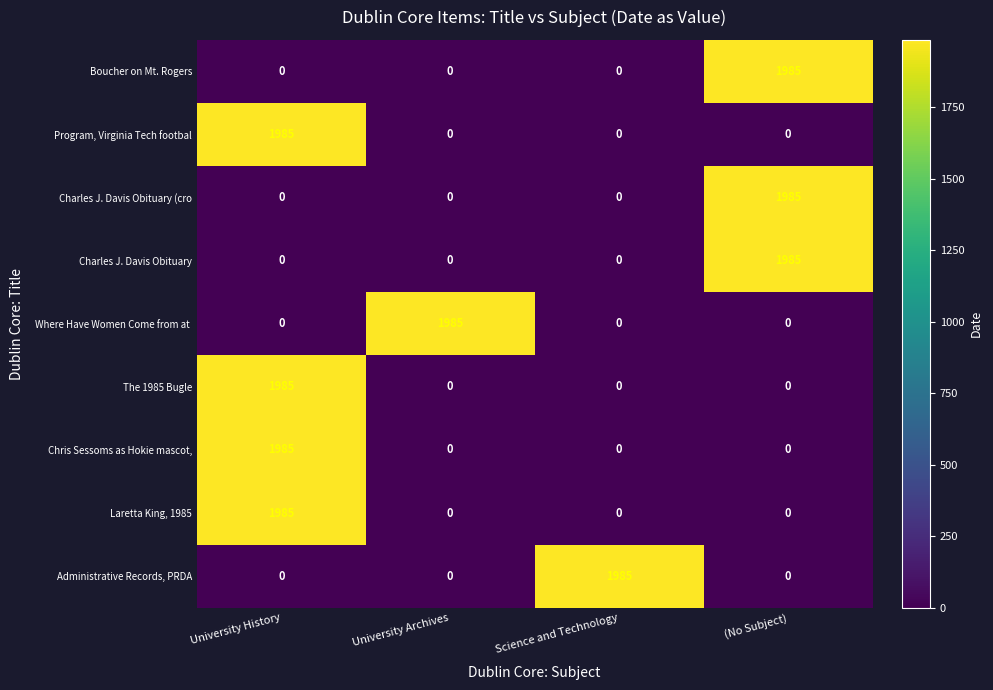

The value of Program, Virginia Tech footbal at University History is 1985. True or false?

True